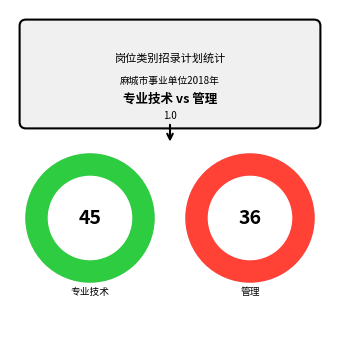

What is the change in value from 专业技术 to 管理?

-9